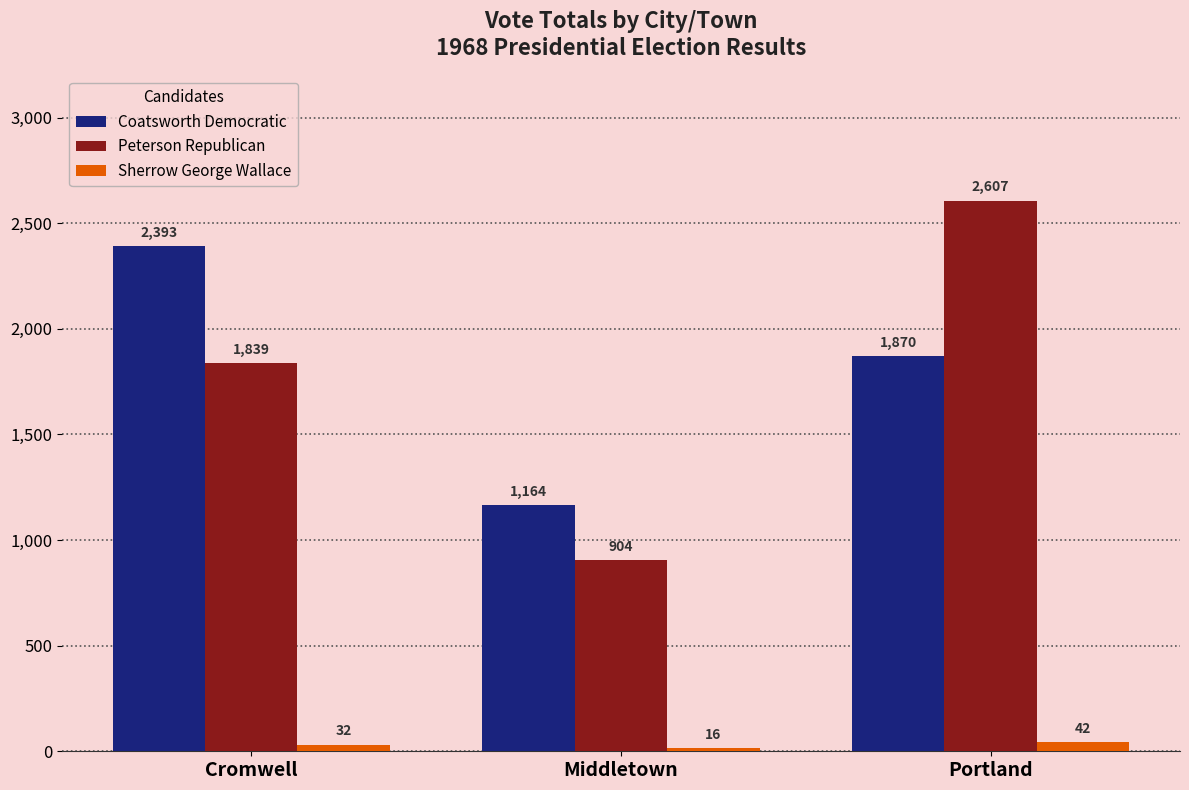

Which series has the widest spread of values?

Peterson Republican